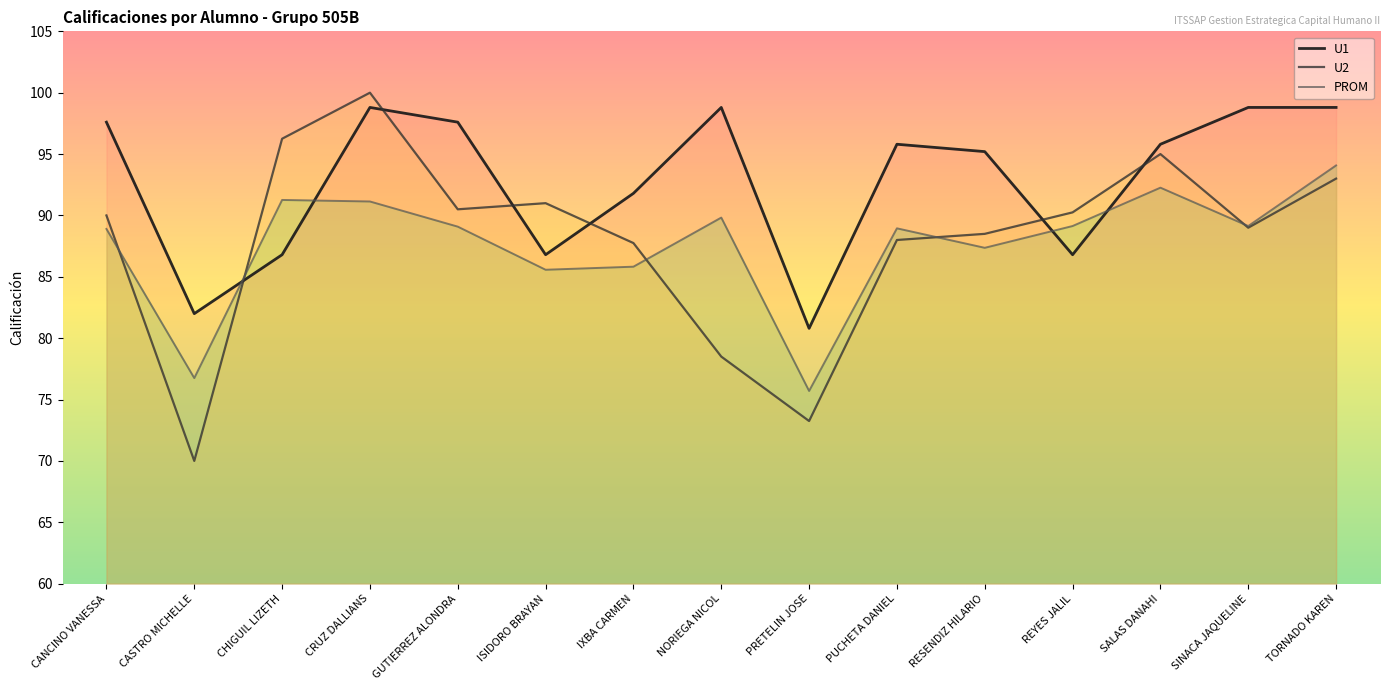

What is the difference between the PROM values at CANCINO VANESSA and TORNADO KAREN?

5.2